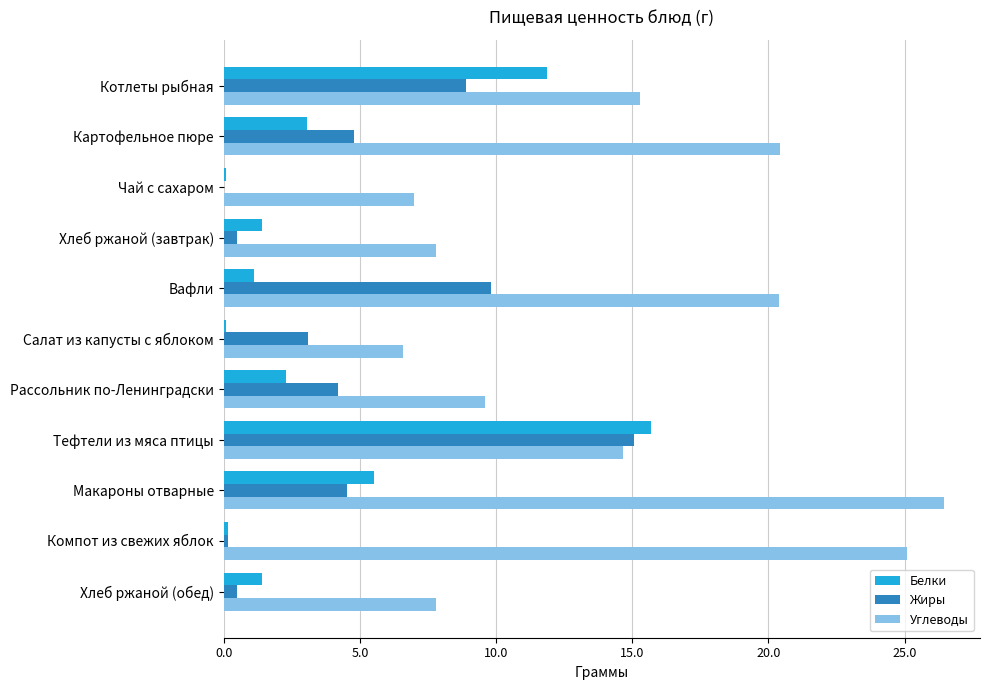

At which label does Жиры reach its peak?

Тефтели из мяса птицы